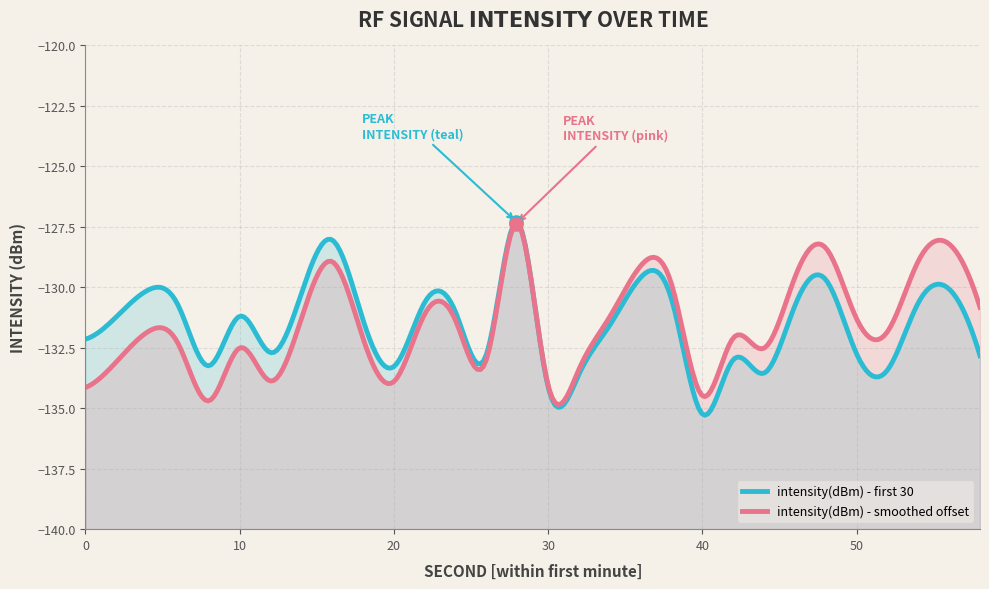

What is the change in value from 16 to 50?

-4.7